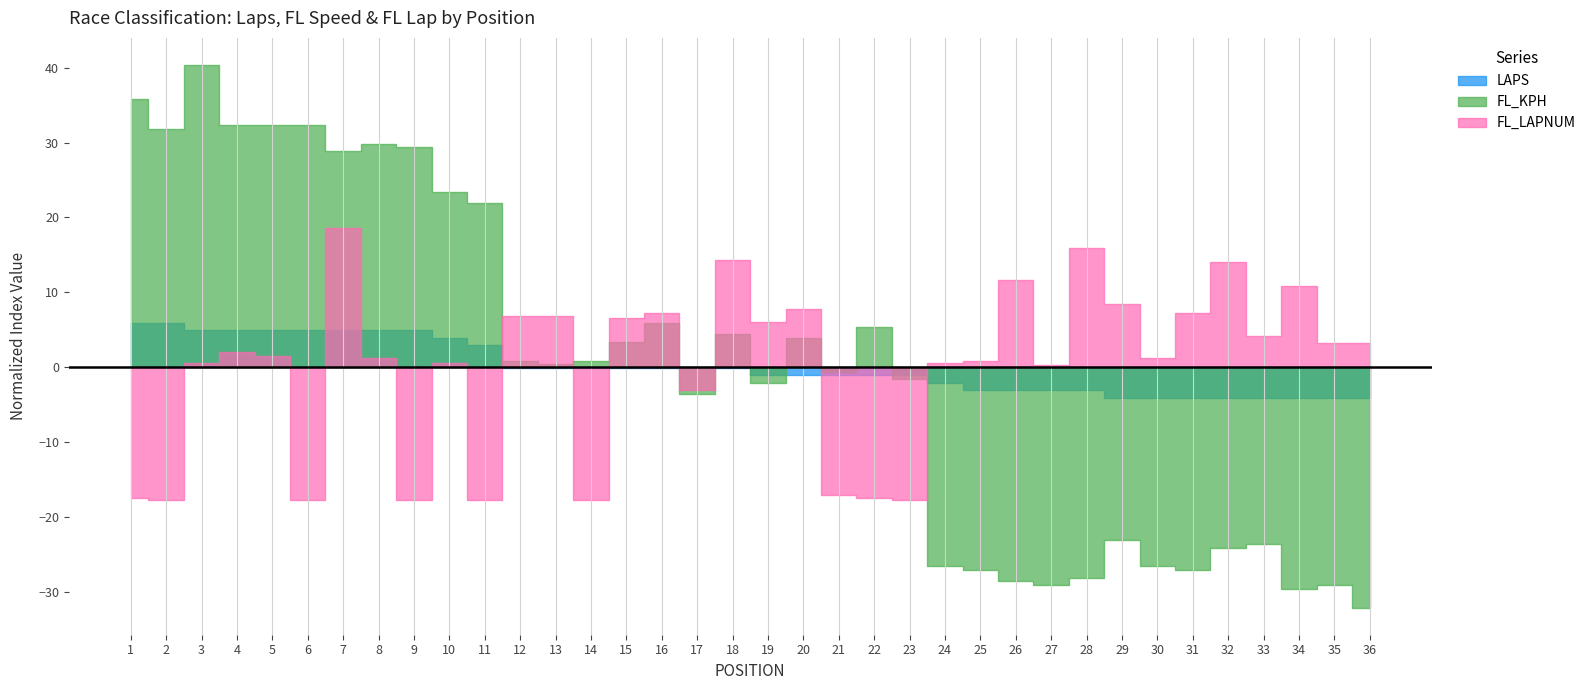

What are all the series names shown in the legend?

LAPS, FL_KPH, FL_LAPNUM